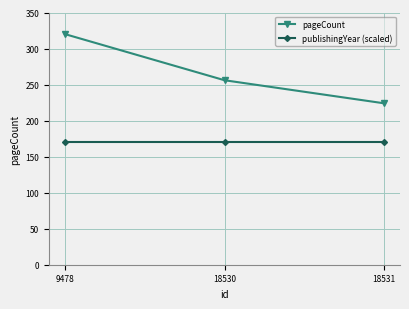

Reading left to right, list all the values displayed in this chart.

pageCount: 9478=320	18530=256	18531=224
publishingYear (scaled): 9478=170	18530=170	18531=170